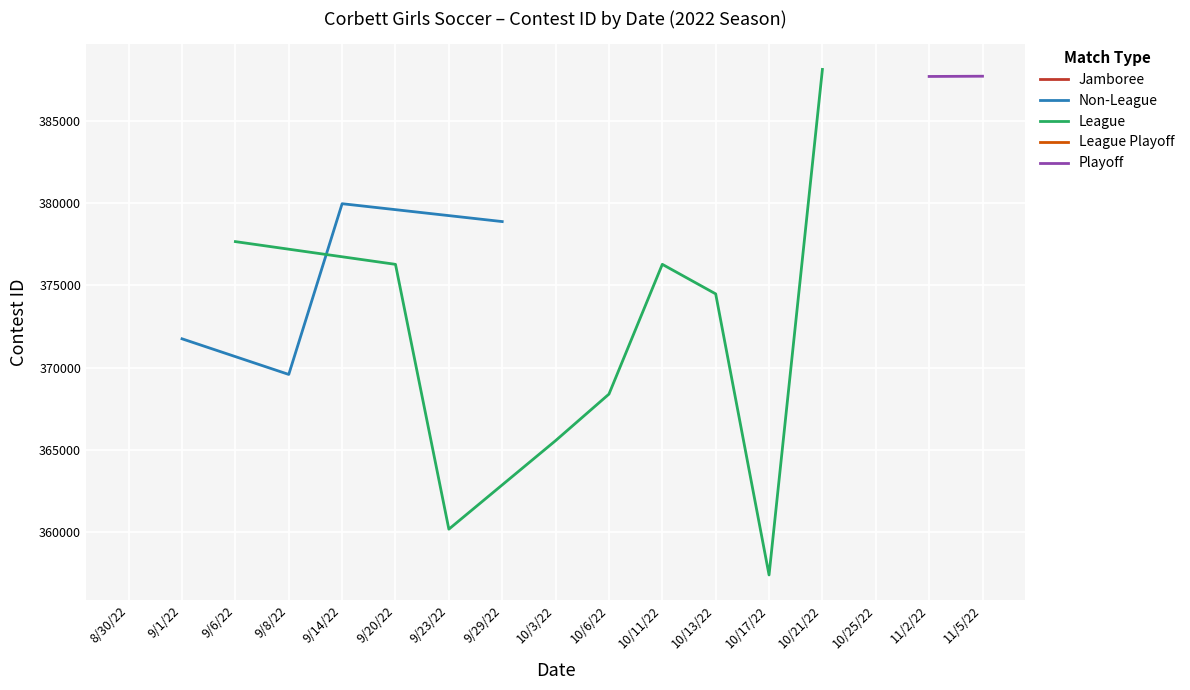

What is the average value?

375659